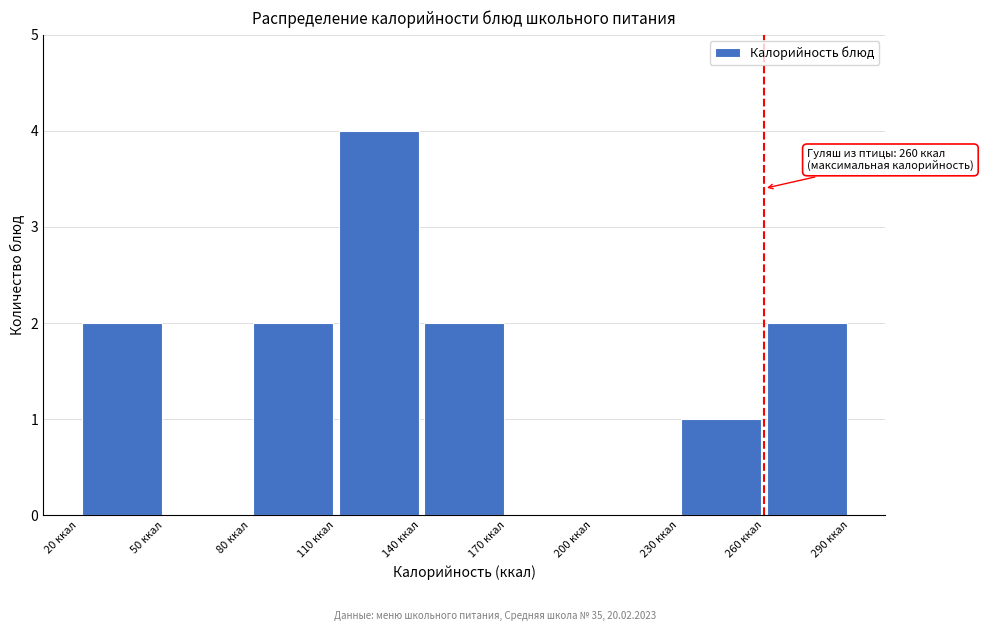

Which range on the x-axis has the tallest bar?

110 to 140